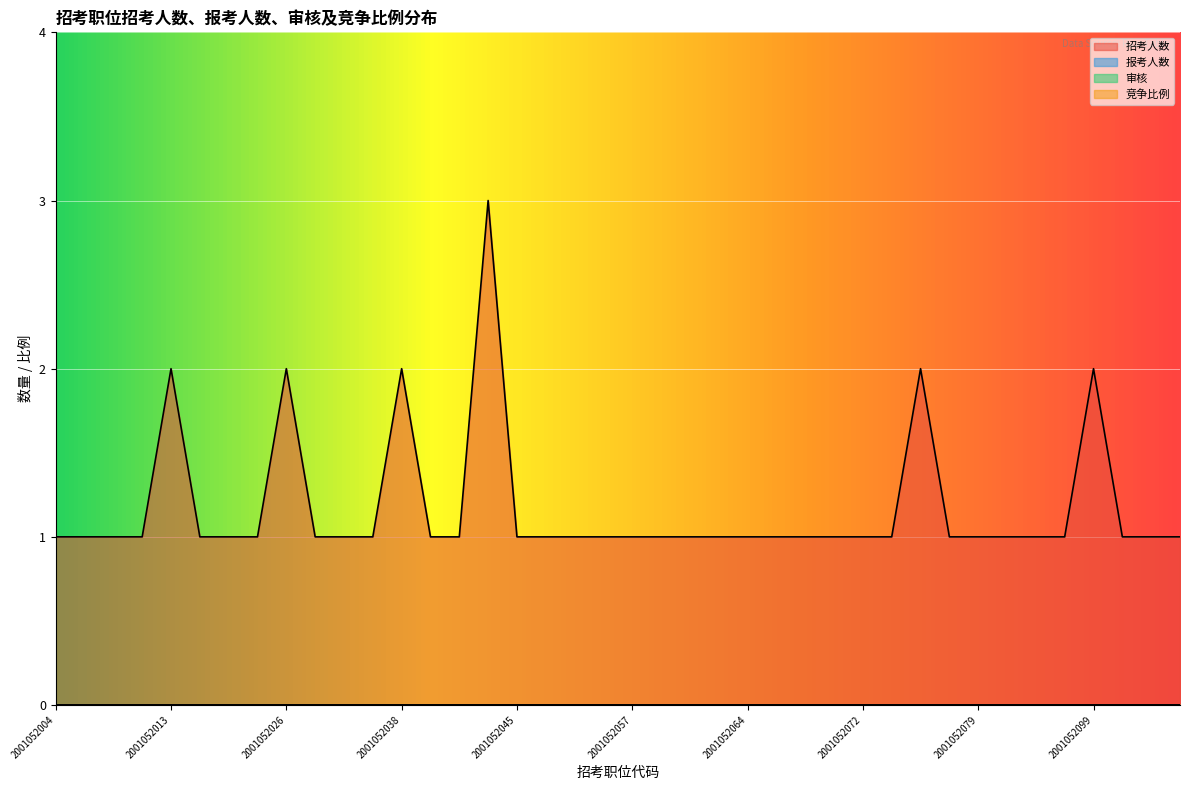

Which series has the widest spread of values?

招考人数